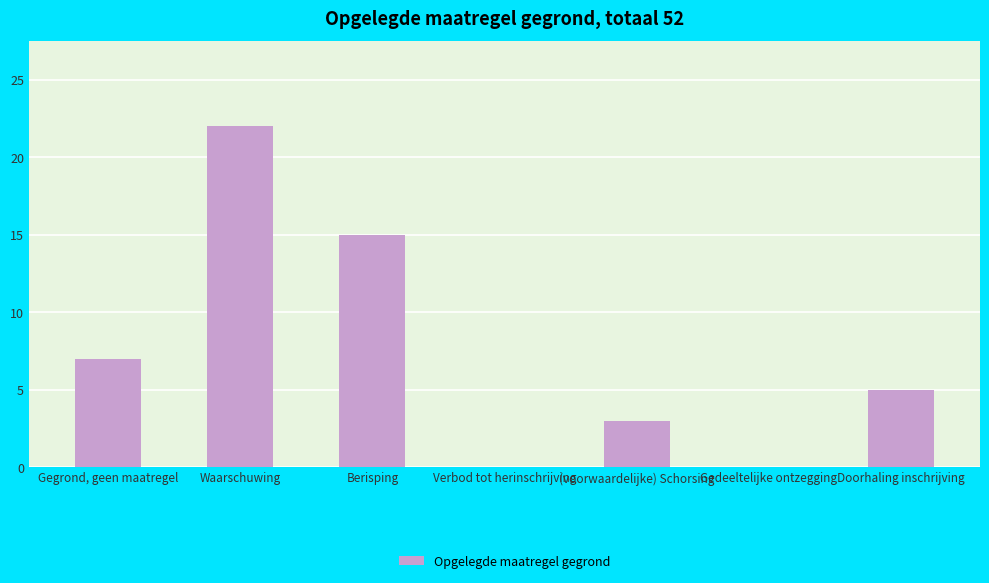

Which label corresponds to the largest value in the chart?

Waarschuwing